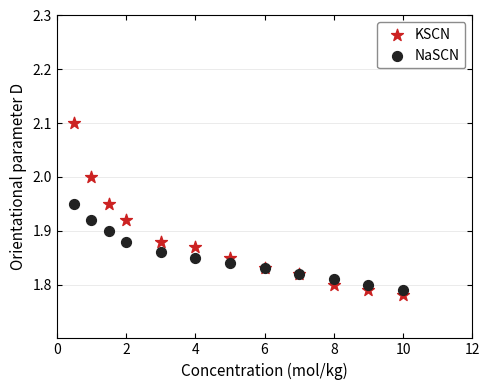

Which series contains the highest Y value?

KSCN